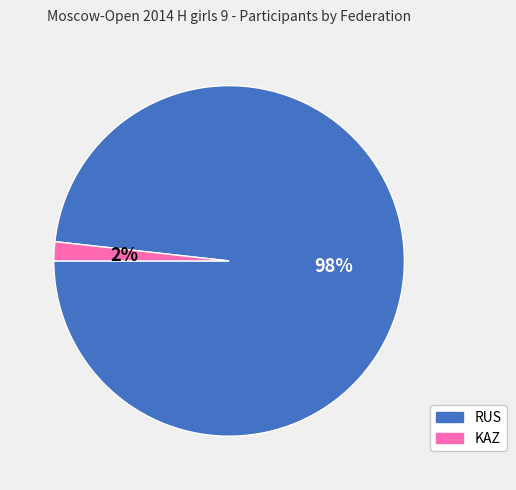

Is it true that RUS is 98% of the pie?

True